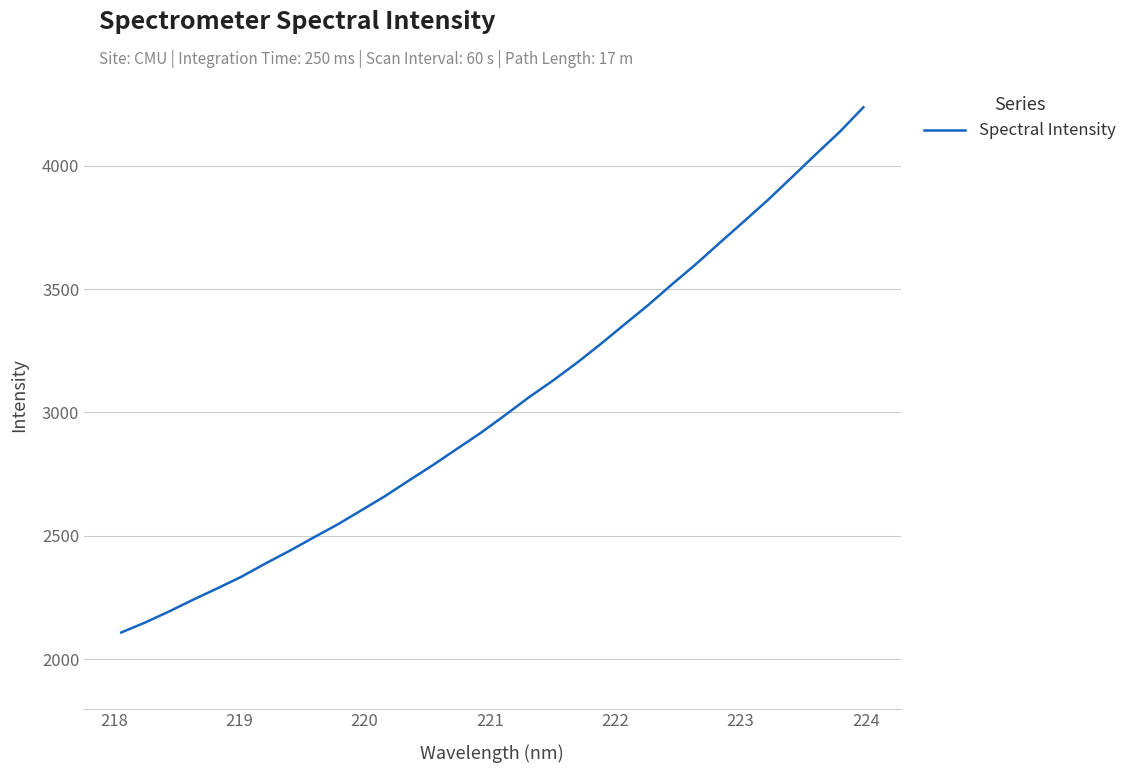

Does the chart display data point markers on the line(s)?

No